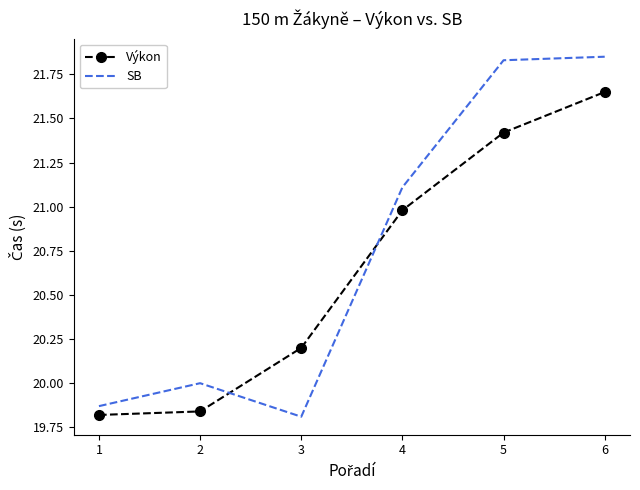

In SB, how many points are higher than both neighbors (excluding endpoints)?

1